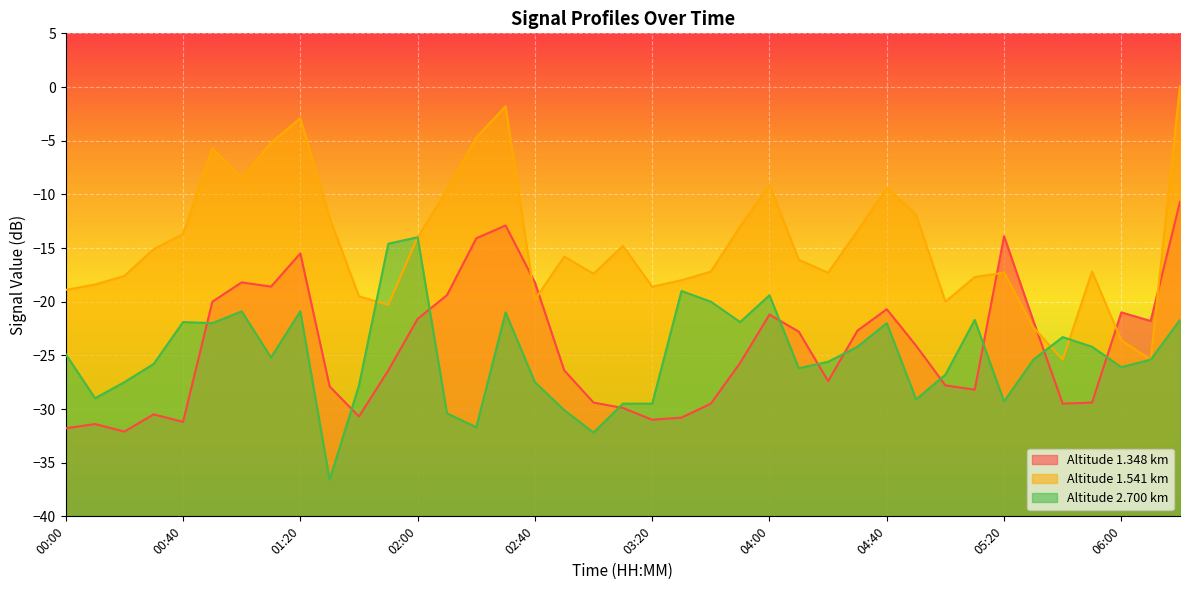

What is the average value of the 1.348 series?

-24.3